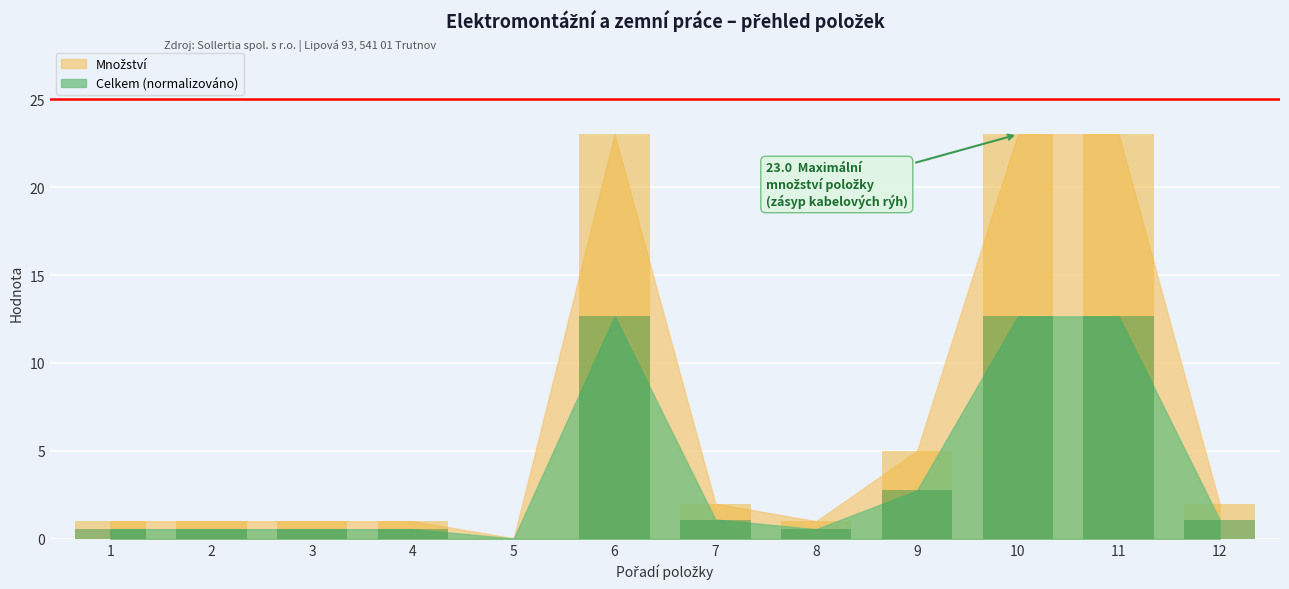

How many data points are less than 2?

6